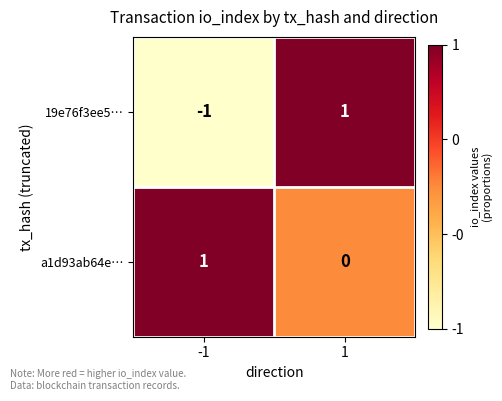

Which category has the lowest value across all series?

-1